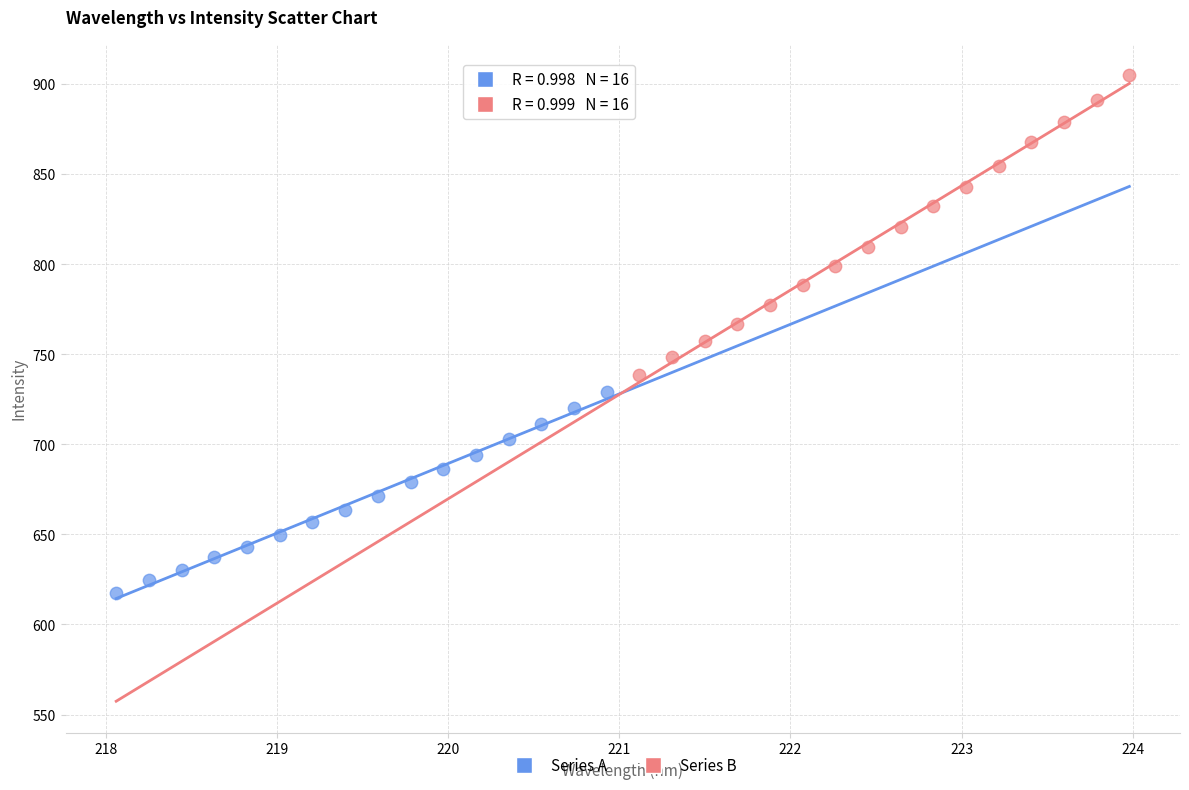

Which series has the widest spread of Y values?

Series B